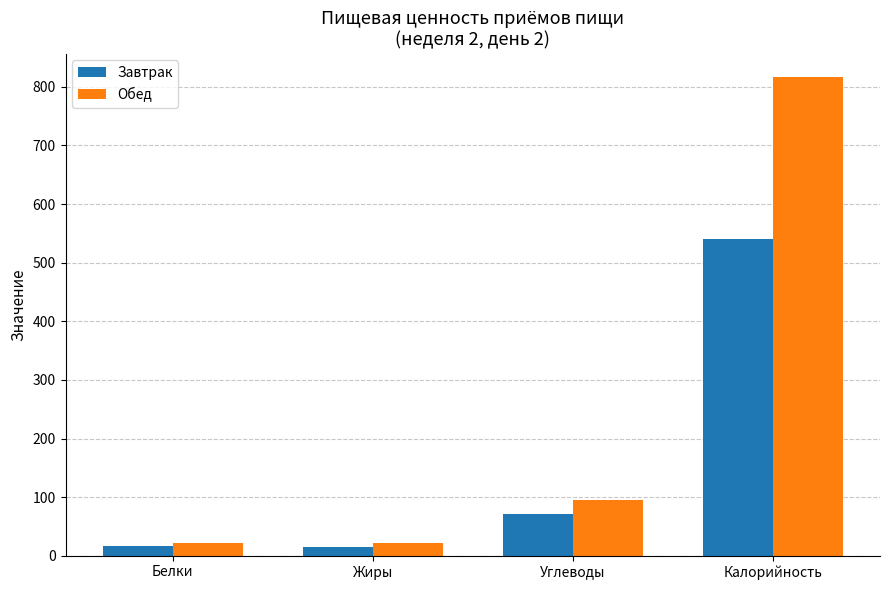

Which series has the widest spread of values?

Обед